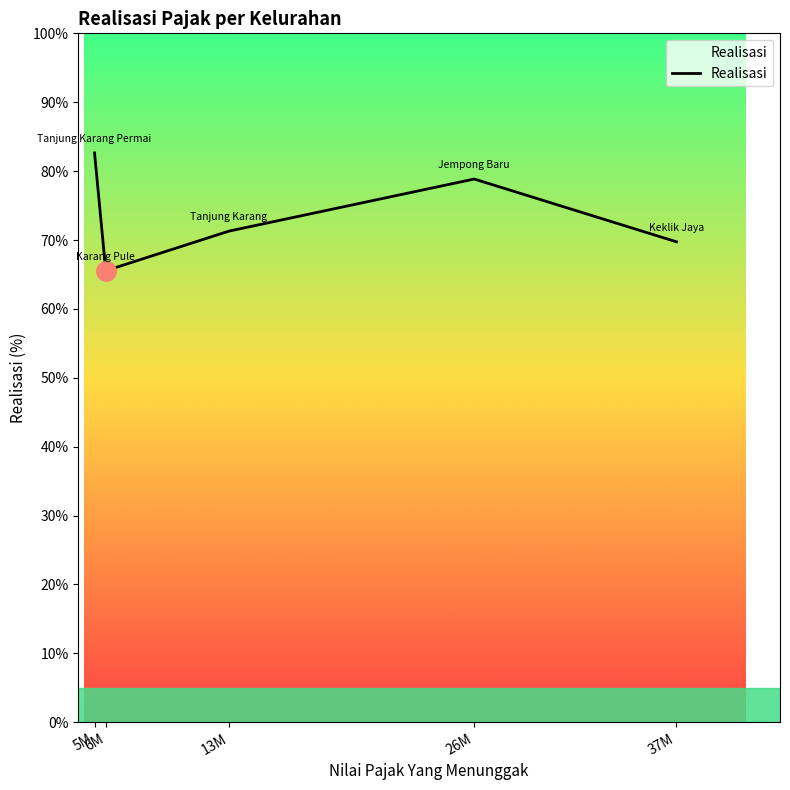

At which label is the value closest to 74?

13M